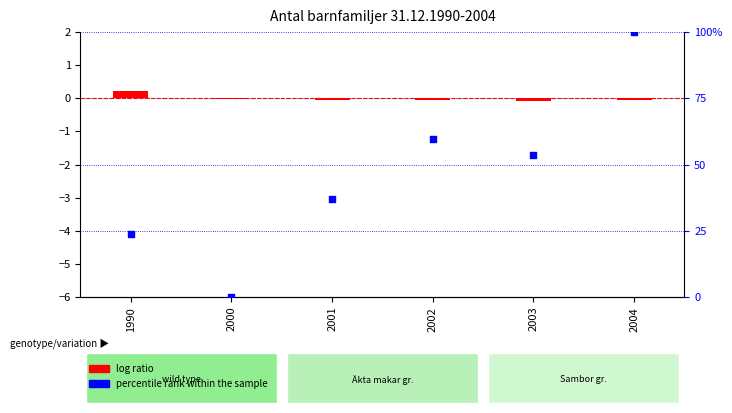

What are all the series names shown in the legend?

log ratio, percentile rank within the sample